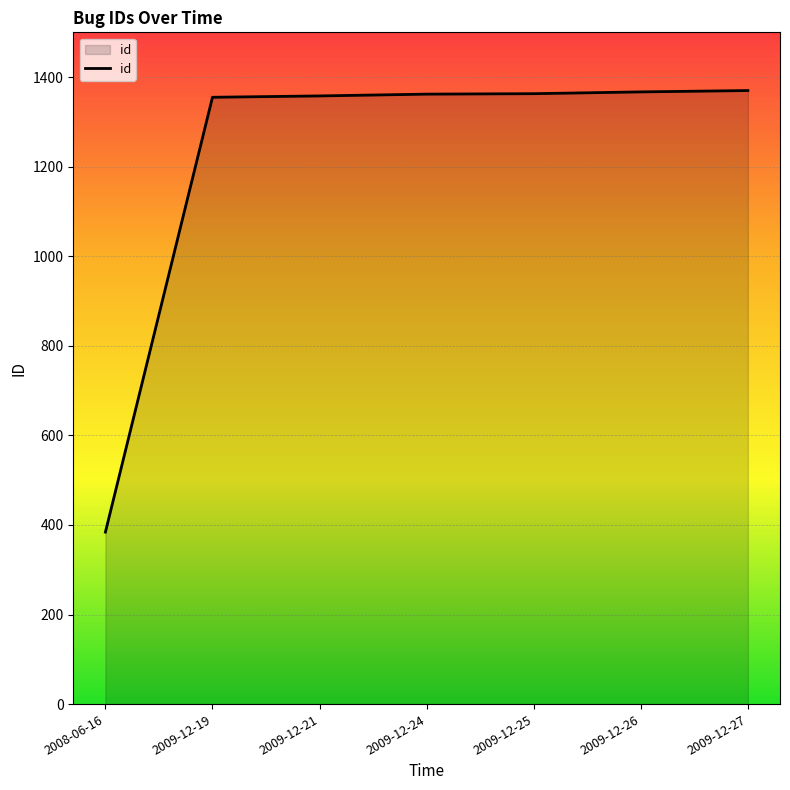

How many categories are shown in the chart?

7